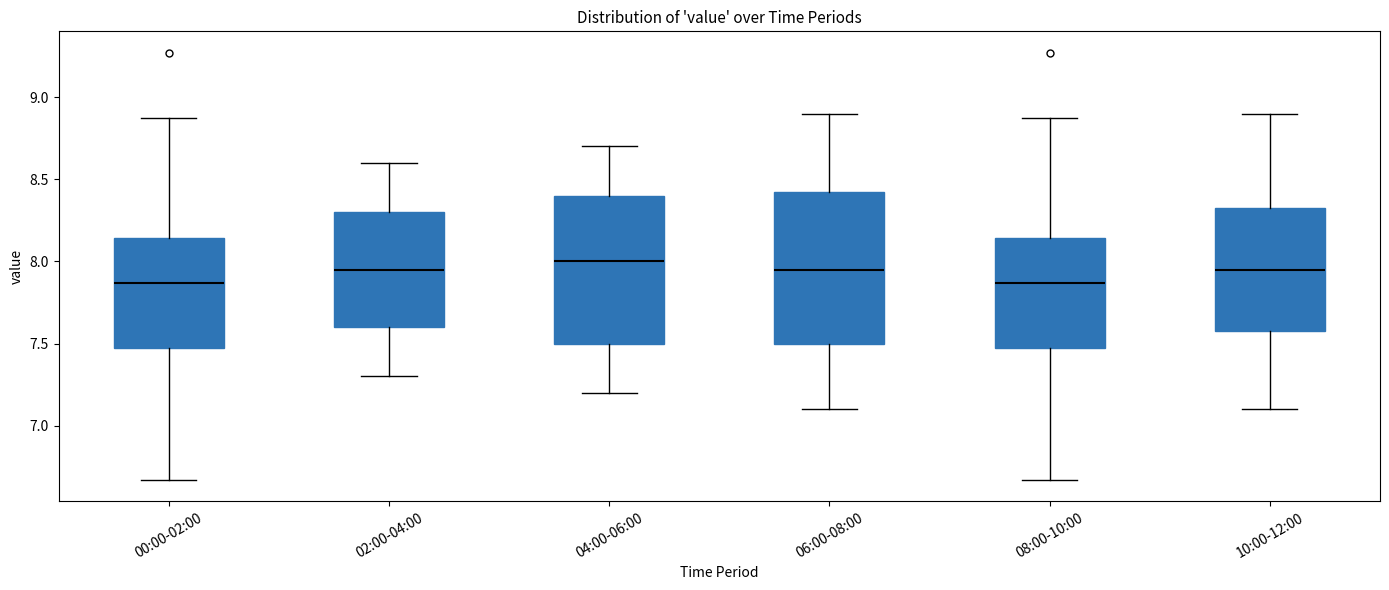

Reading left to right, read every box against the y-axis: the position of its median line, the range the box covers, and the ends of its whiskers. The values are not printed on the chart, so give them approximately, as read against the axis.

00:00-02:00: median 7.85, box 7.50 to 8.15, whiskers 6.65 to 8.85
02:00-04:00: median 7.95, box 7.60 to 8.30, whiskers 7.30 to 8.60
04:00-06:00: median 8.00, box 7.50 to 8.40, whiskers 7.20 to 8.70
06:00-08:00: median 7.95, box 7.50 to 8.45, whiskers 7.10 to 8.90
08:00-10:00: median 7.85, box 7.50 to 8.15, whiskers 6.65 to 8.85
10:00-12:00: median 7.95, box 7.60 to 8.35, whiskers 7.10 to 8.90